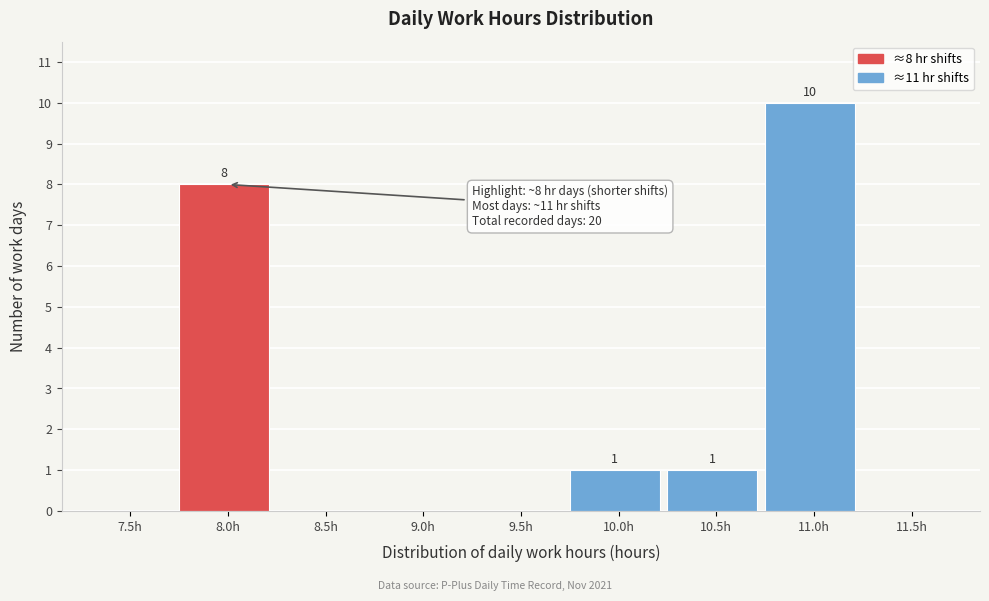

Reading right to left, what are all the values shown in this chart?

11.5h=0	11.0h=10	10.5h=1	10.0h=1	9.5h=0	9.0h=0	8.5h=0	8.0h=8	7.5h=0